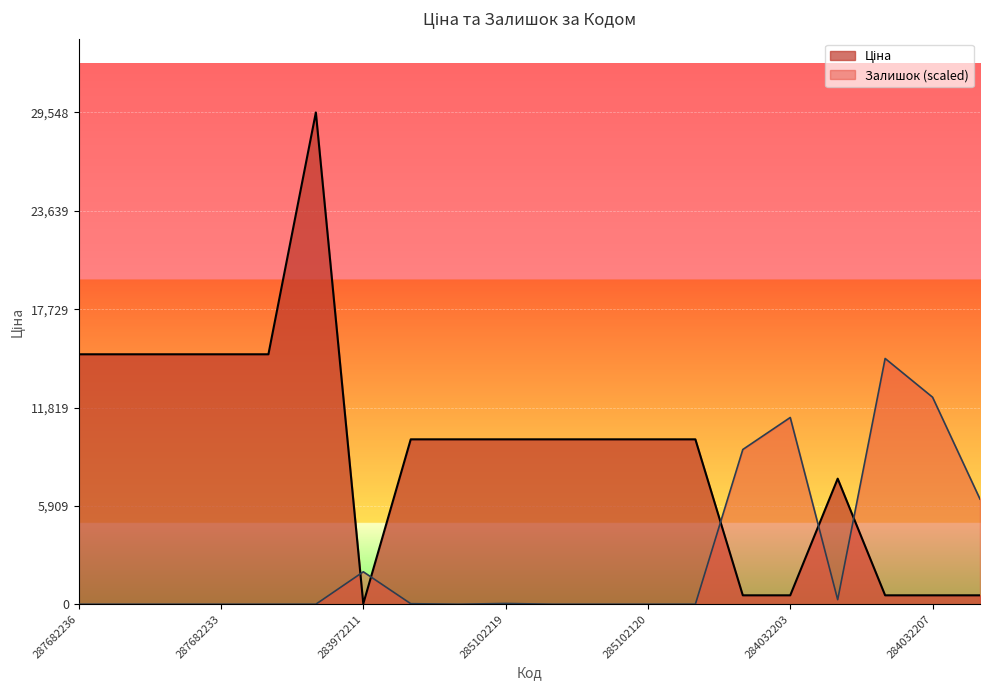

Between which two adjacent categories do Залишок and Ціна first intersect?

287702232 and 283972211